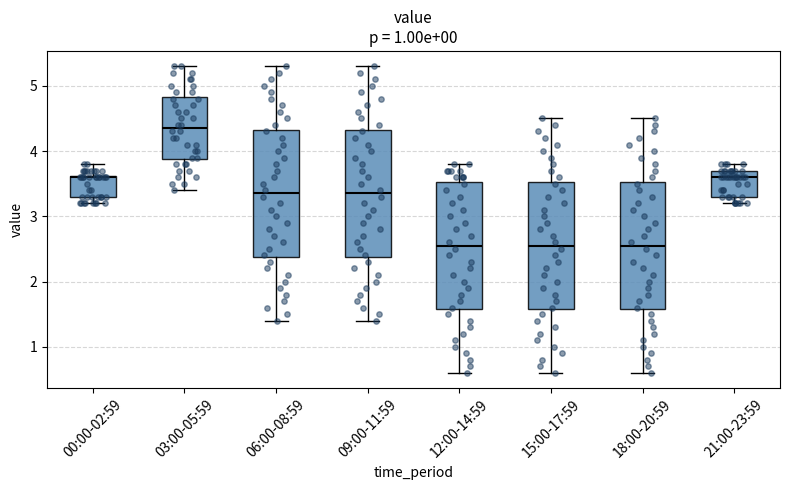

Reading left to right, transcribe this box plot: for each box, give where its median line is, the range the box spans, and where its two whiskers end, as read against the y-axis. The values are not printed on the chart, so give them approximately, as read against the axis.

00:00-02:59: median 3.6, box 3.3 to 3.6, whiskers 3.2 to 3.8
03:00-05:59: median 4.4, box 3.9 to 4.8, whiskers 3.4 to 5.3
06:00-08:59: median 3.4, box 2.4 to 4.3, whiskers 1.4 to 5.3
09:00-11:59: median 3.4, box 2.4 to 4.3, whiskers 1.4 to 5.3
12:00-14:59: median 2.6, box 1.6 to 3.5, whiskers 0.6 to 3.8
15:00-17:59: median 2.6, box 1.6 to 3.5, whiskers 0.6 to 4.5
18:00-20:59: median 2.6, box 1.6 to 3.5, whiskers 0.6 to 4.5
21:00-23:59: median 3.6, box 3.3 to 3.7, whiskers 3.2 to 3.8